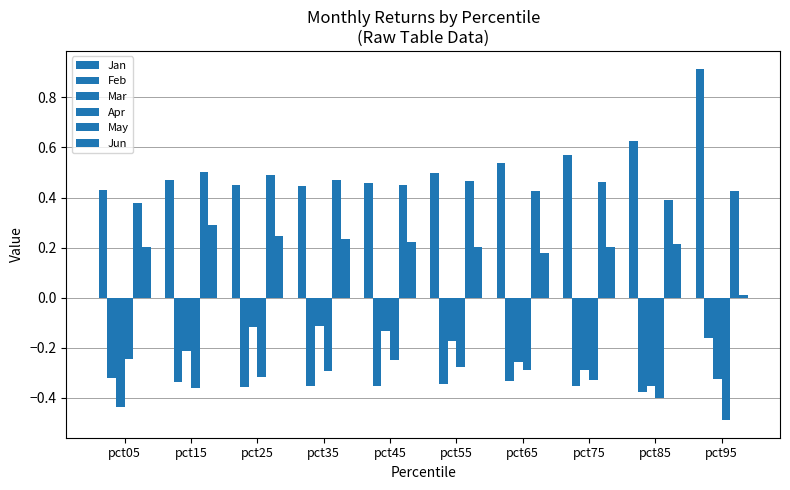

At how many categories does at least one series exceed 0?

10